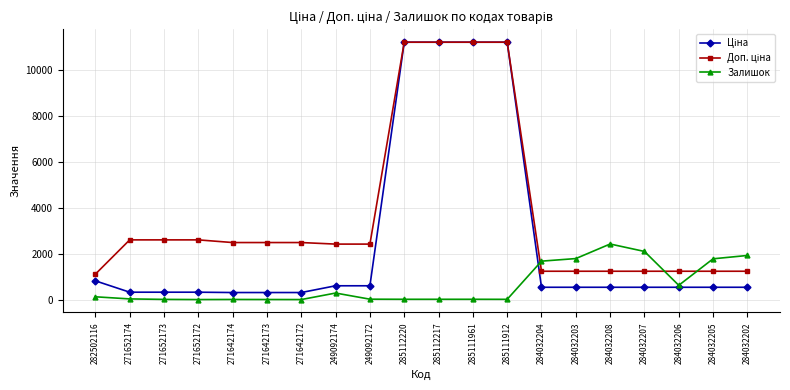

True or false: Залишок has a value of 17.0 at 285111961.

True